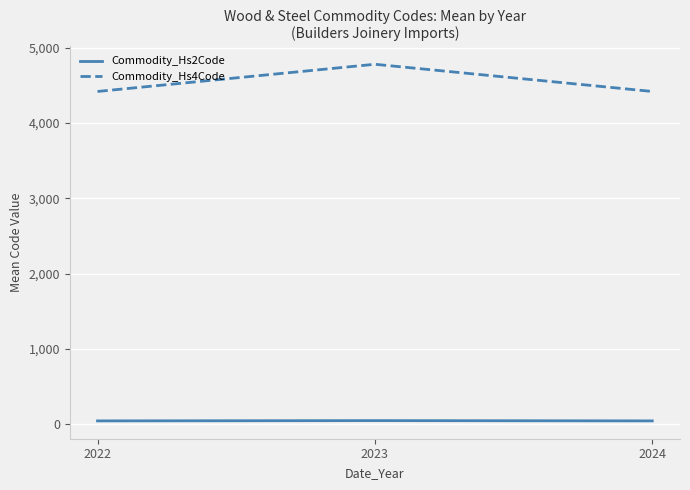

What is the difference between the maximum and second lowest values in the Commodity_Hs4Code series?

361.2